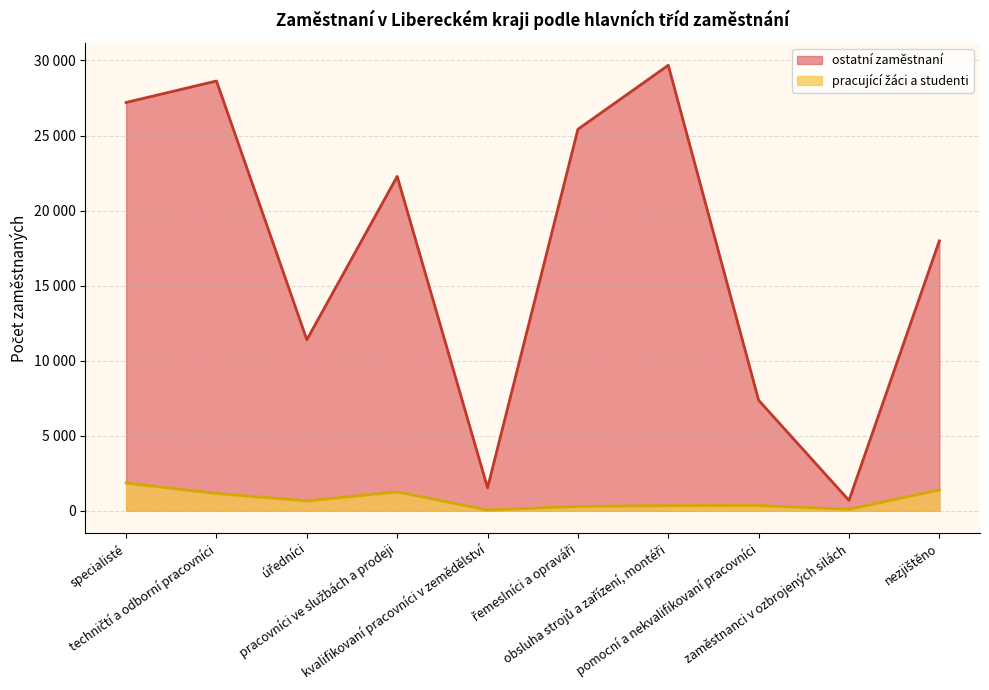

What is the sum of the ostatní zaměstnaní values at řemeslníci a opraváři and pomocní a nekvalifikovaní pracovníci?

32776